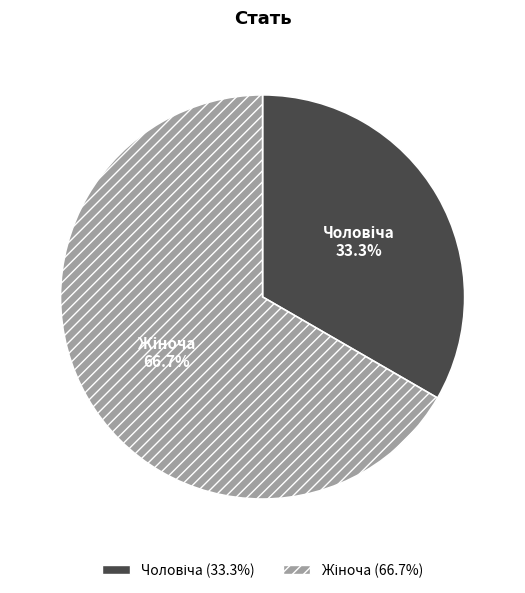

To the nearest percent, what is the difference between the largest and smallest slice percentages?

33%